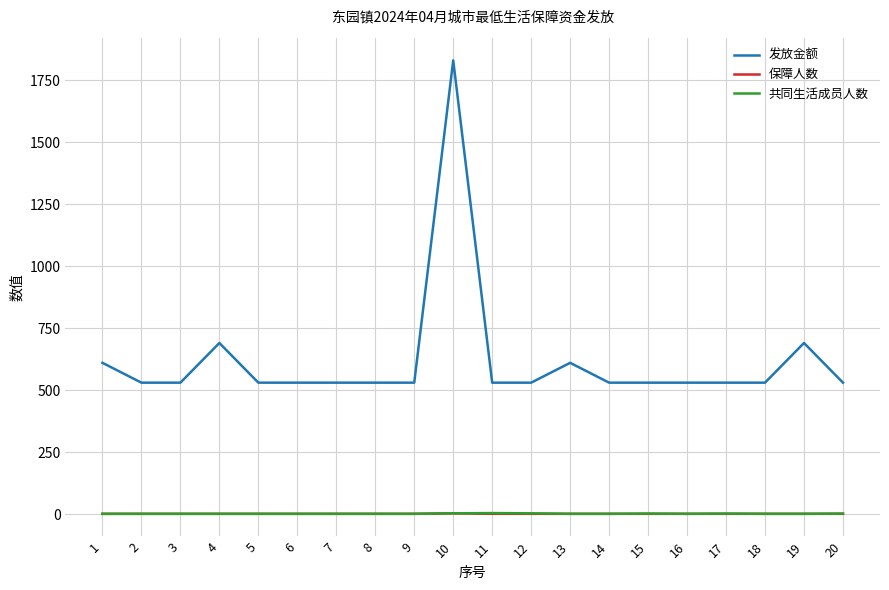

Does the chart display data point markers on the line(s)?

No